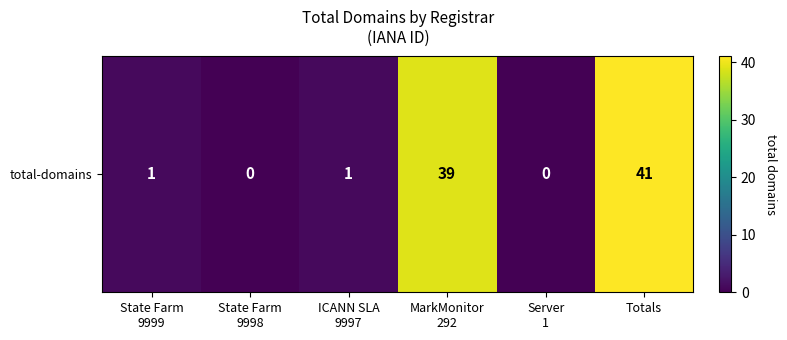

Rank the categories by value from lowest to highest.

State Farm
9998, Server
1, State Farm
9999, ICANN SLA
9997, MarkMonitor
292, Totals